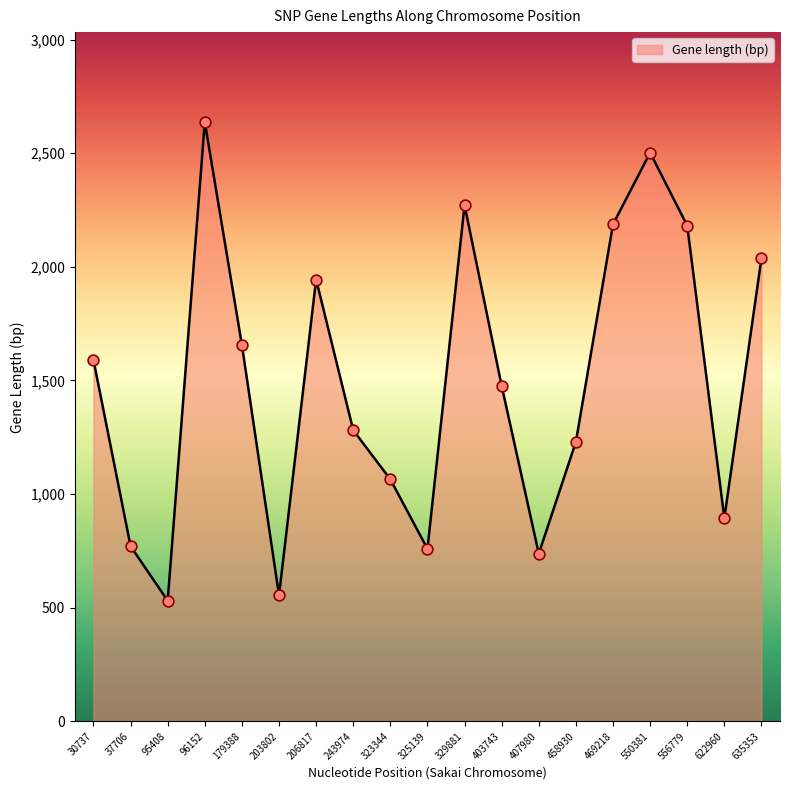

Approximately how many times larger is the value at 243974 compared to 179388?

0.8